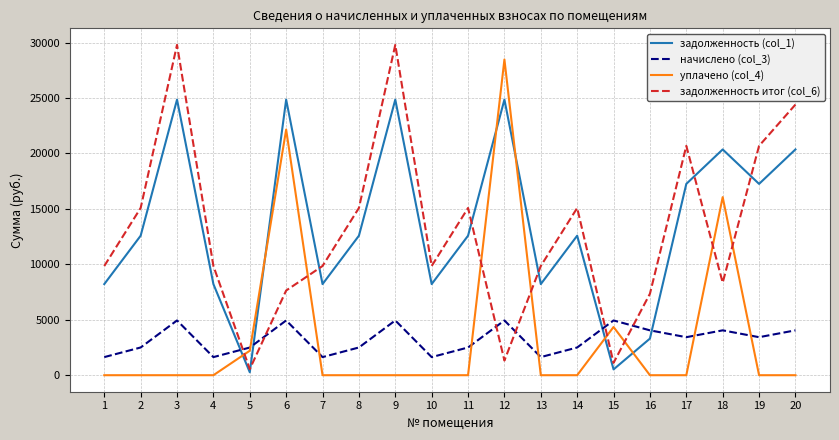

What is the lowest value of the начислено (col_3) series?

1633.0